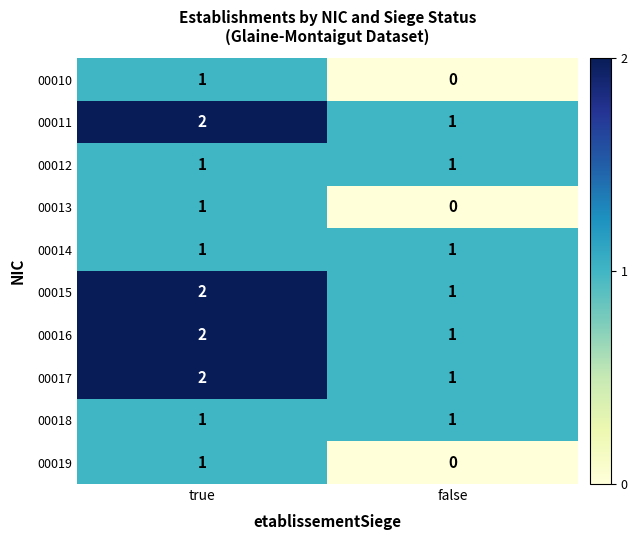

Where is 00015 nearest to the value 1?

false